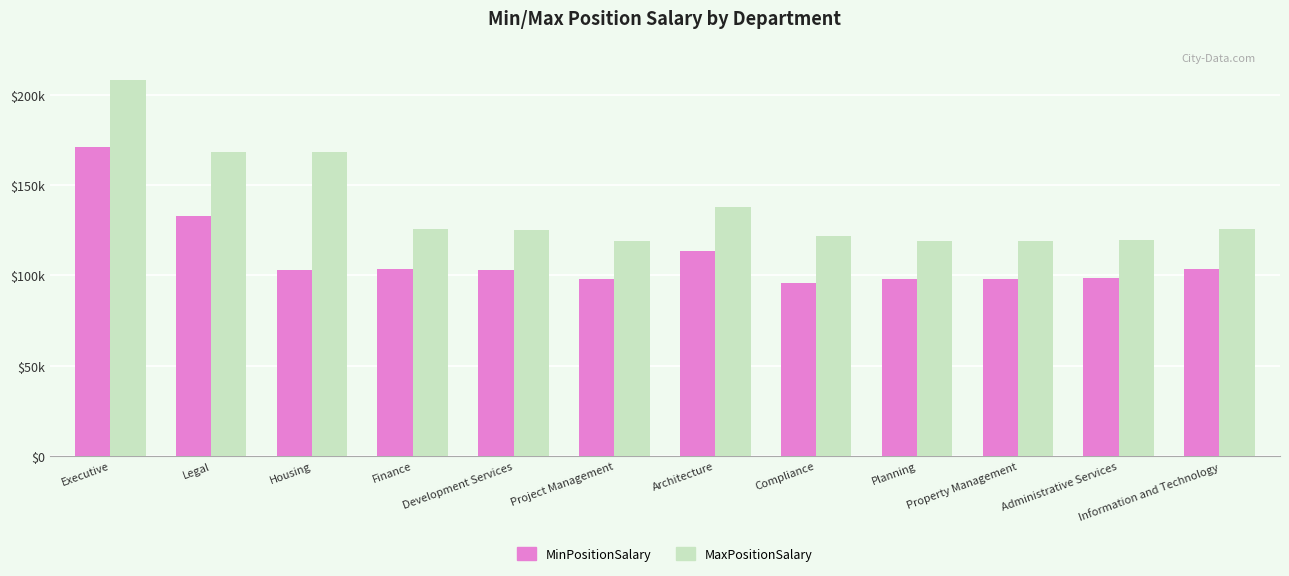

What are all the series names shown in the legend?

MinPositionSalary, MaxPositionSalary